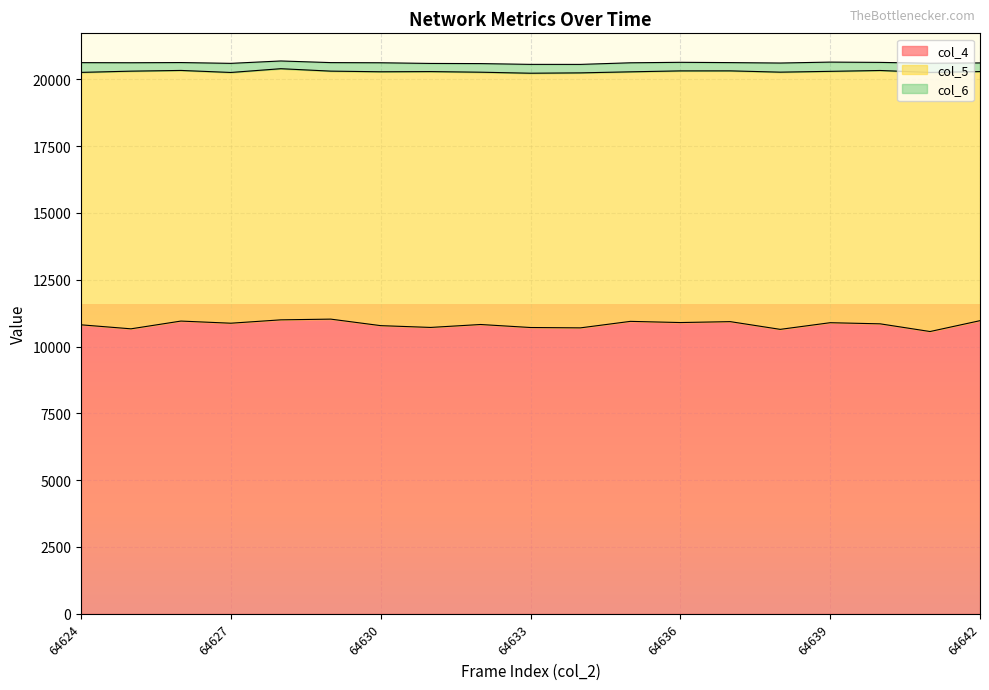

At how many categories does at least one series exceed 9226?

19